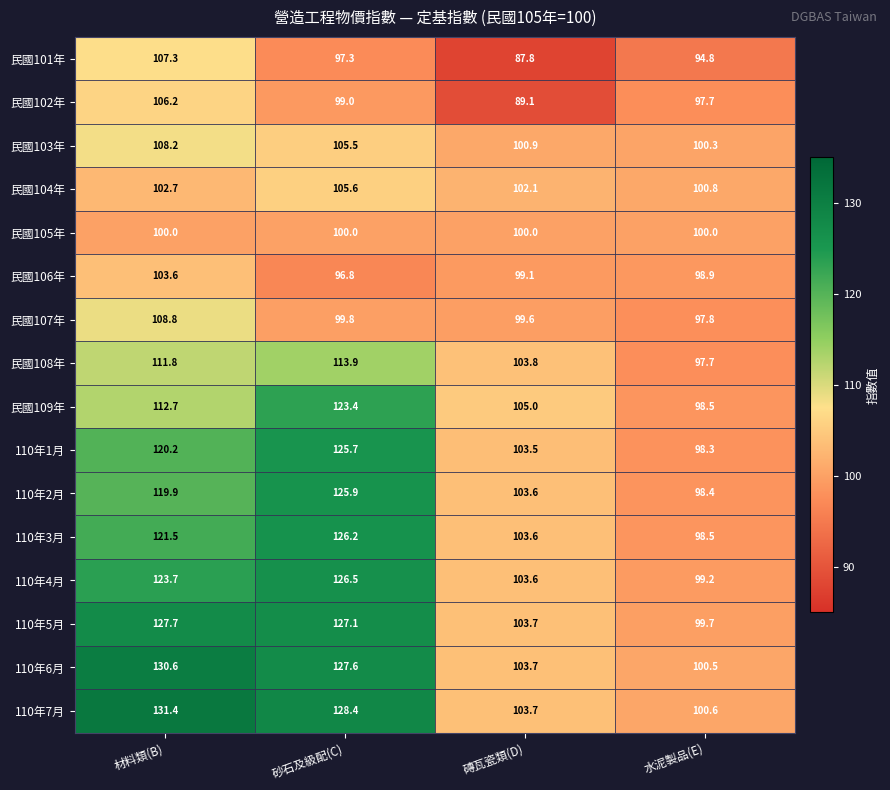

How many categories are shown in the chart?

4